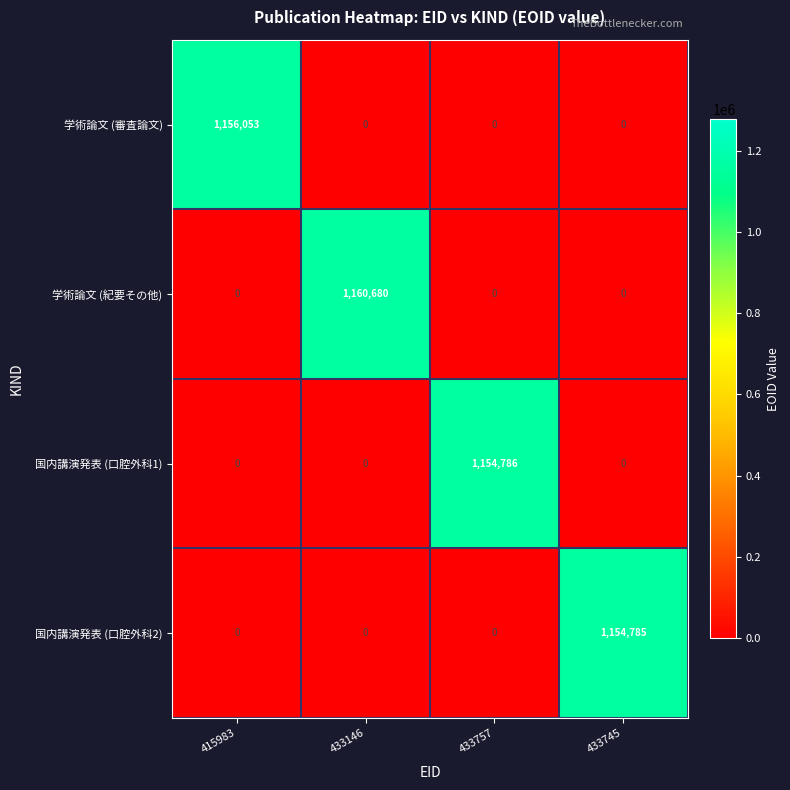

The value of 国内講演発表 (口腔外科1) at 433146 is 0. True or false?

True